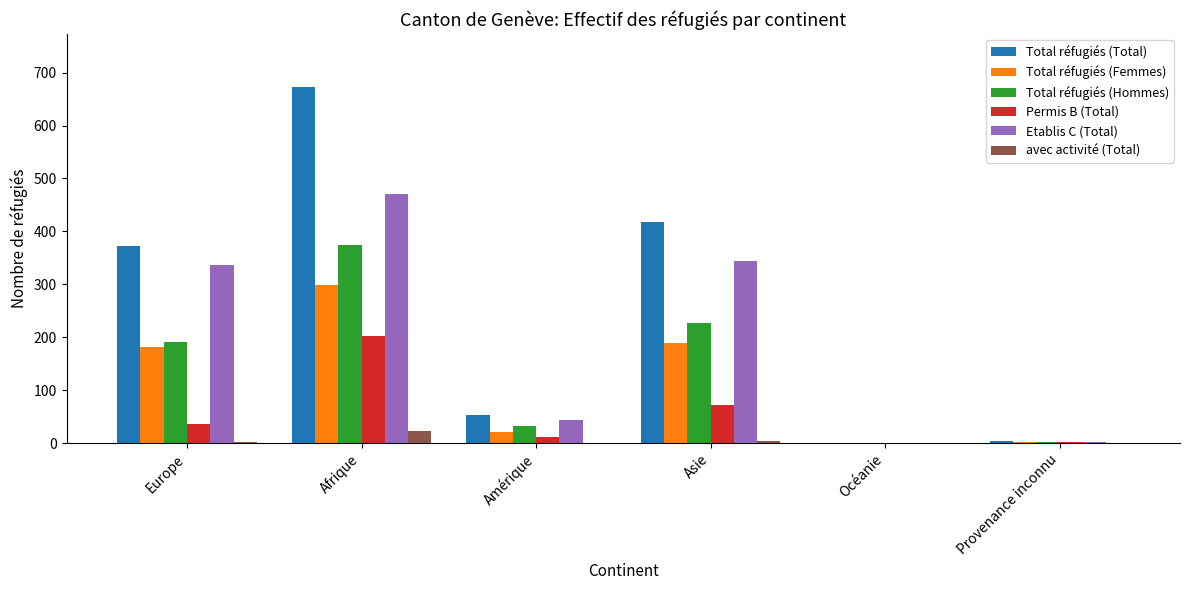

At which category does the chart reach its peak across all series?

Afrique